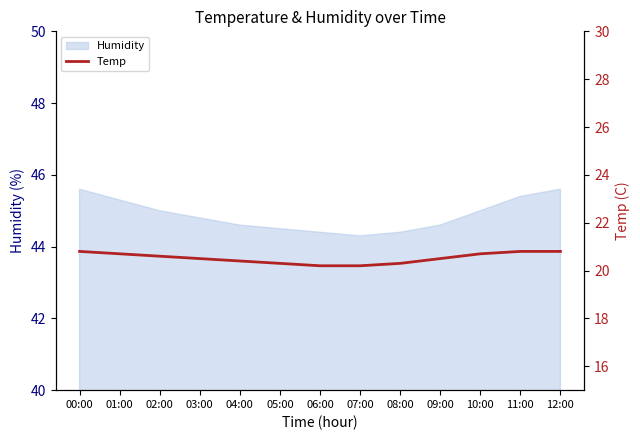

How many lines are shown in the chart?

1